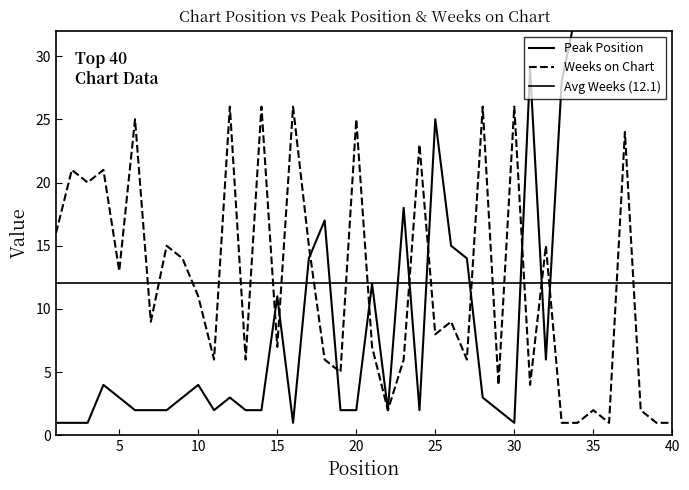

The value of Weeks on Chart at 30 is 8. True or false?

False